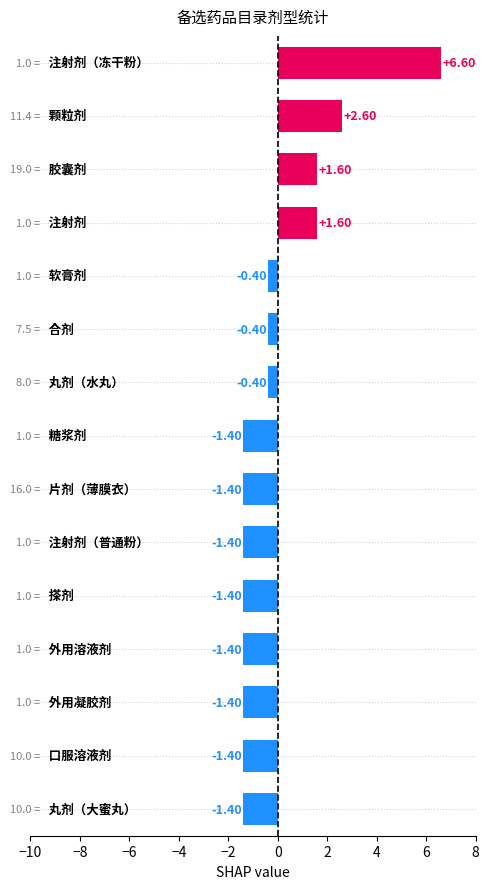

What is the difference between the maximum and minimum values?

8.0